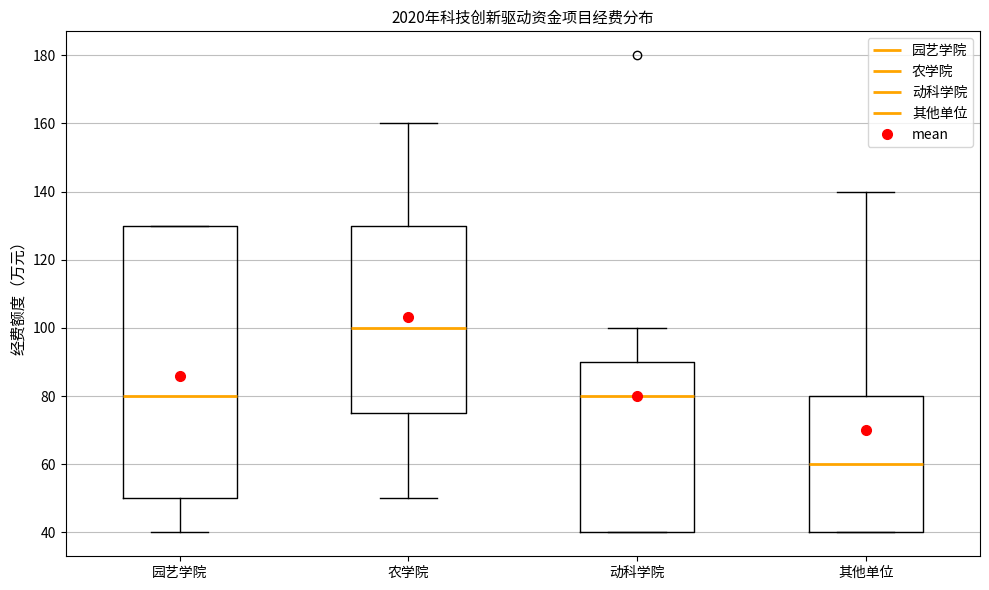

Reading left to right, read every box against the y-axis: the position of its median line, the range the box covers, and the ends of its whiskers. The values are not printed on the chart, so give them approximately, as read against the axis.

园艺学院: median 80, box 50 to 130, whiskers 40 to 130
农学院: median 100, box 76 to 130, whiskers 50 to 160
动科学院: median 80, box 40 to 90, whiskers 40 to 100
其他单位: median 60, box 40 to 80, whiskers 40 to 140